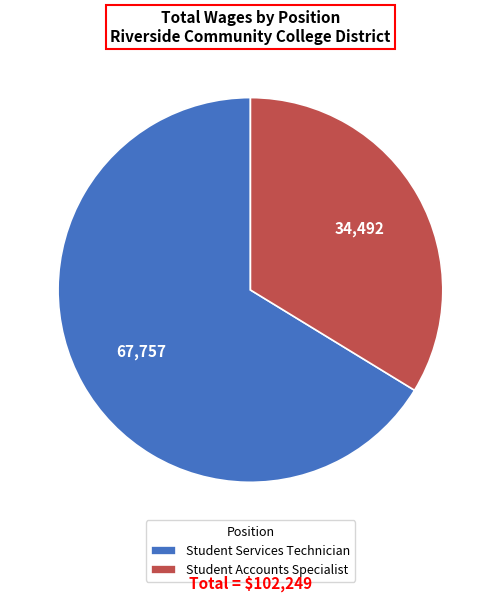

Which slice is the smallest?

Student Accounts Specialist